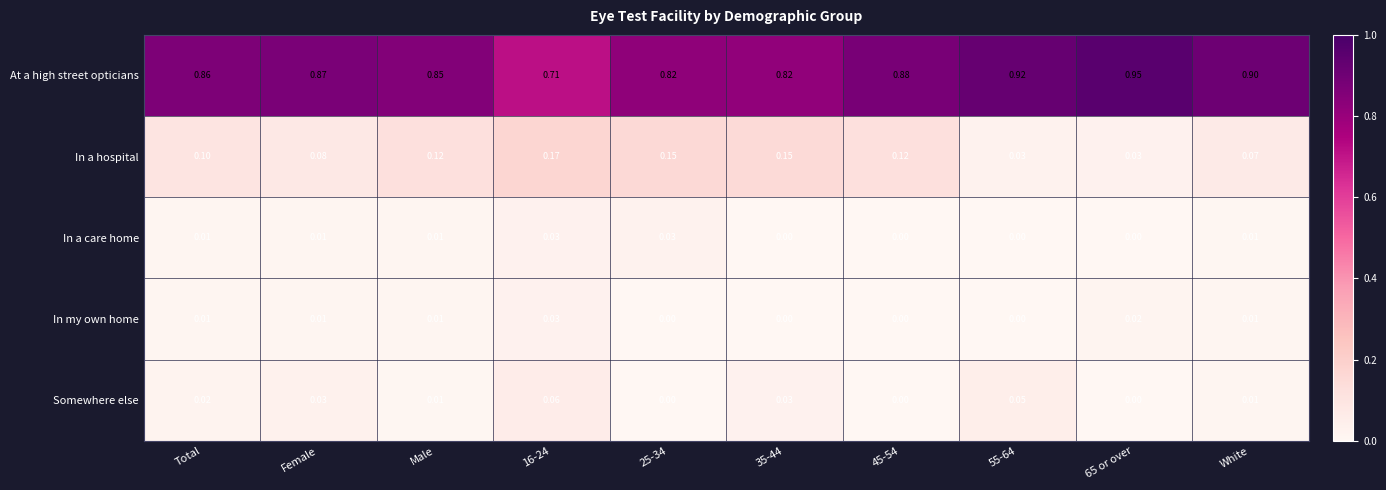

Is the value of In my own home at 65 or over greater than the value of In a hospital at White?

No